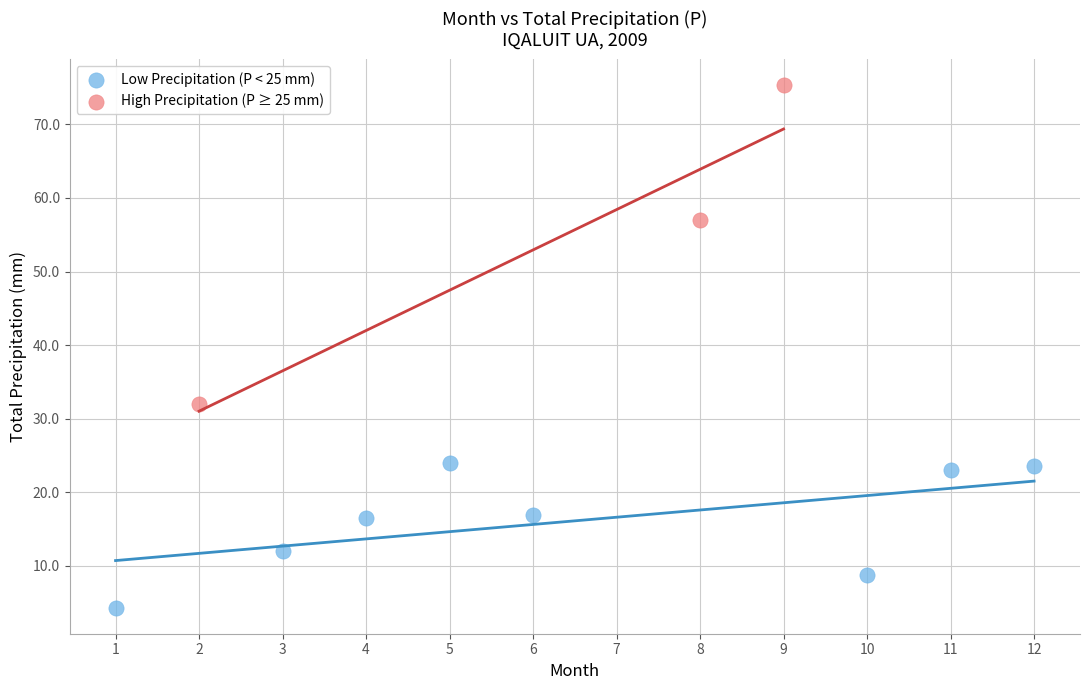

What are all the series names shown in the legend?

Low Precipitation (P < 25 mm), High Precipitation (P ≥ 25 mm)